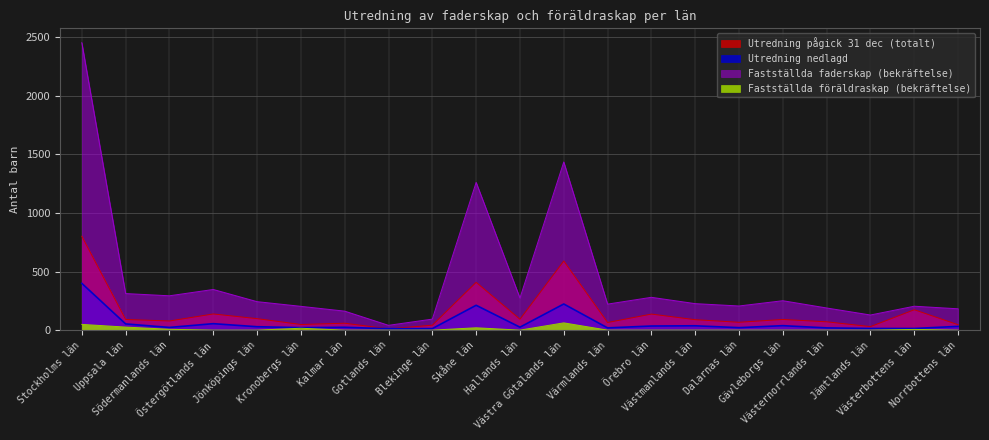

Reading left to right, list all the values displayed in this chart.

Utredning pågick 31 dec (totalt): Stockholms län=801	Uppsala län=91	Södermanlands län=78	Östergötlands län=138	Jönköpings län=98	Kronobergs län=48	Kalmar län=59	Gotlands län=11	Blekinge län=42	Skåne län=408	Hallands län=93	Västra Götalands län=590	Värmlands län=65	Örebro län=137	Västmanlands län=89	Dalarnas län=67	Gävleborgs län=91	Västernorrlands län=71	Jämtlands län=30	Västerbottens län=174	Norrbottens län=46
Utredning nedlagd: Stockholms län=399	Uppsala län=53	Södermanlands län=23	Östergötlands län=55	Jönköpings län=29	Kronobergs län=21	Kalmar län=24	Gotlands län=12	Blekinge län=13	Skåne län=212	Hallands län=25	Västra Götalands län=223	Värmlands län=19	Örebro län=35	Västmanlands län=37	Dalarnas län=21	Gävleborgs län=38	Västernorrlands län=19	Jämtlands län=14	Västerbottens län=14	Norrbottens län=32
Fastställda faderskap (bekräftelse): Stockholms län=2453	Uppsala län=312	Södermanlands län=293	Östergötlands län=347	Jönköpings län=243	Kronobergs län=203	Kalmar län=162	Gotlands län=41	Blekinge län=94	Skåne län=1261	Hallands län=274	Västra Götalands län=1435	Värmlands län=222	Örebro län=280	Västmanlands län=226	Dalarnas län=206	Gävleborgs län=251	Västernorrlands län=189	Jämtlands län=129	Västerbottens län=204	Norrbottens län=182
Fastställda föräldraskap (bekräftelse): Stockholms län=49	Uppsala län=26	Södermanlands län=7	Östergötlands län=0	Jönköpings län=0	Kronobergs län=16	Kalmar län=0	Gotlands län=0	Blekinge län=0	Skåne län=20	Hallands län=0	Västra Götalands län=62	Värmlands län=0	Örebro län=0	Västmanlands län=0	Dalarnas län=0	Gävleborgs län=0	Västernorrlands län=0	Jämtlands län=0	Västerbottens län=6	Norrbottens län=0